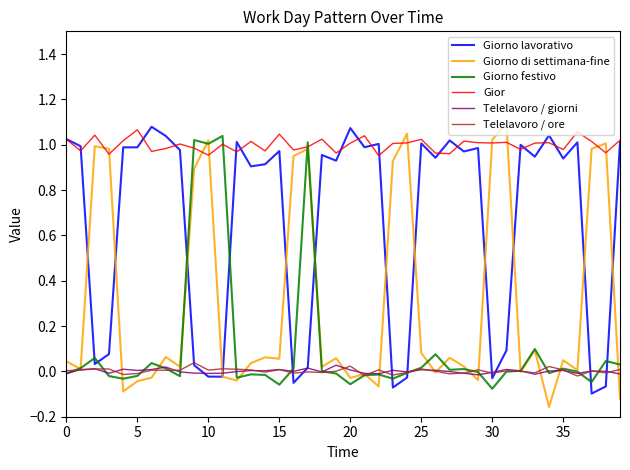

Which series has the largest total across all categories?

Gior